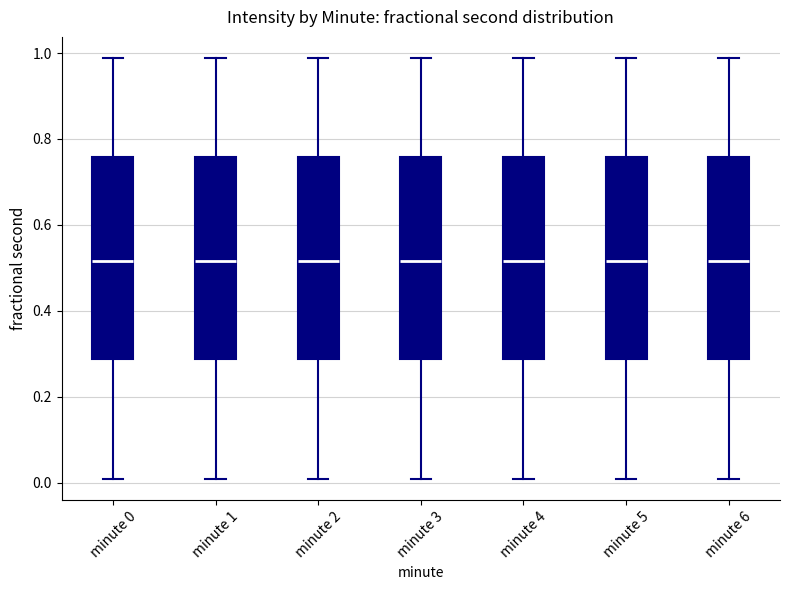

Reading left to right, read every box against the y-axis: the position of its median line, the range the box covers, and the ends of its whiskers. The values are not printed on the chart, so give them approximately, as read against the axis.

minute 0: median 0.52, box 0.28 to 0.76, whiskers 0.00 to 0.98
minute 1: median 0.52, box 0.28 to 0.76, whiskers 0.00 to 0.98
minute 2: median 0.52, box 0.28 to 0.76, whiskers 0.00 to 0.98
minute 3: median 0.52, box 0.28 to 0.76, whiskers 0.00 to 0.98
minute 4: median 0.52, box 0.28 to 0.76, whiskers 0.00 to 0.98
minute 5: median 0.52, box 0.28 to 0.76, whiskers 0.00 to 0.98
minute 6: median 0.52, box 0.28 to 0.76, whiskers 0.00 to 0.98